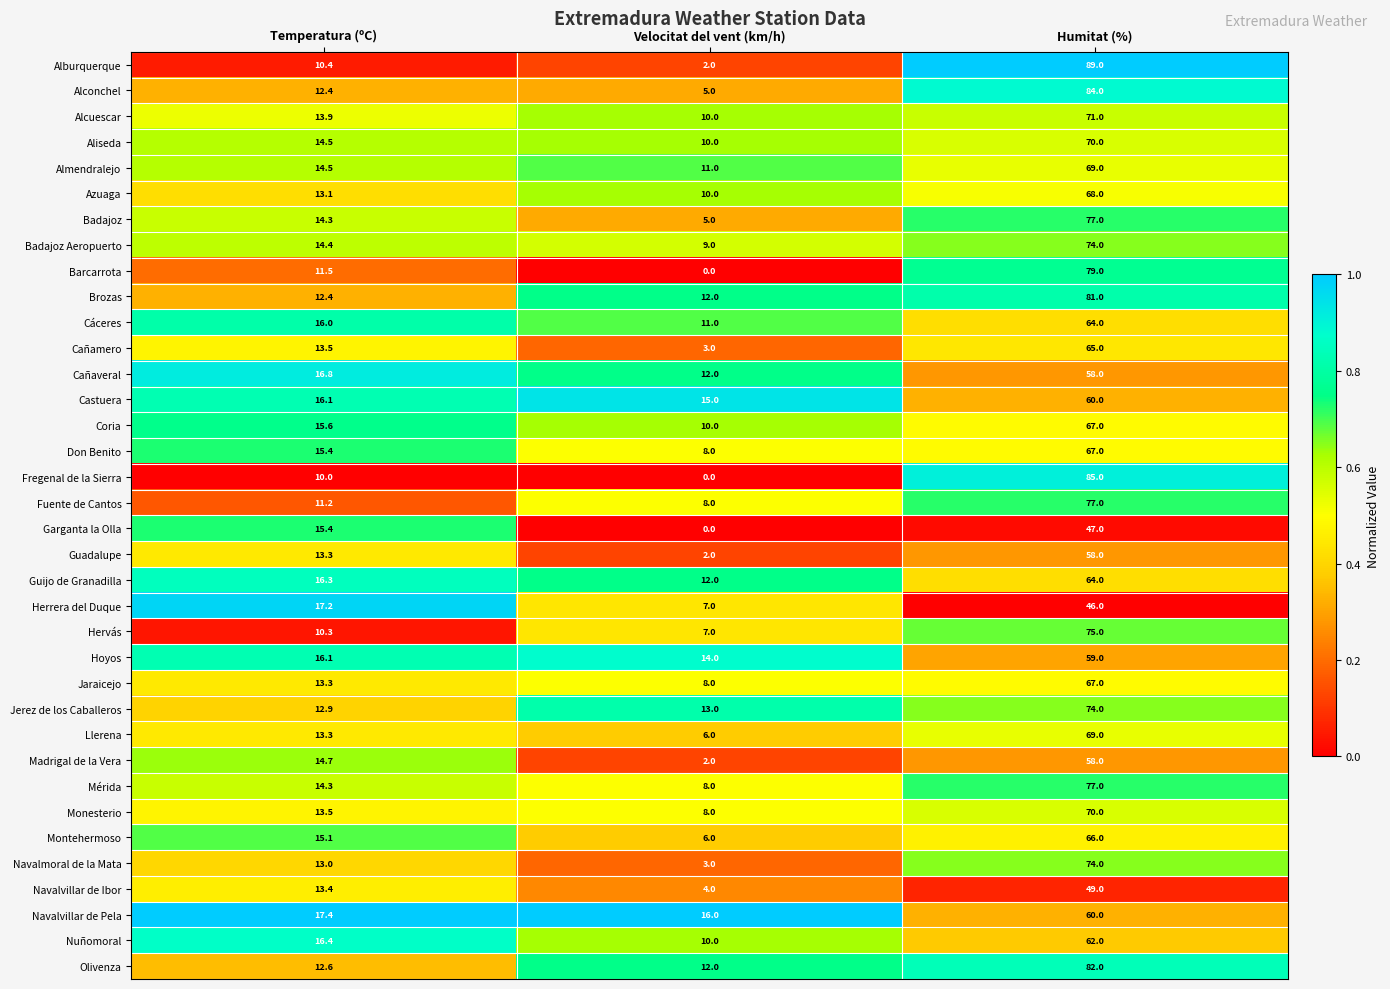

The value of Barcarrota at Velocitat del vent (km/h) is 46.1. True or false?

False